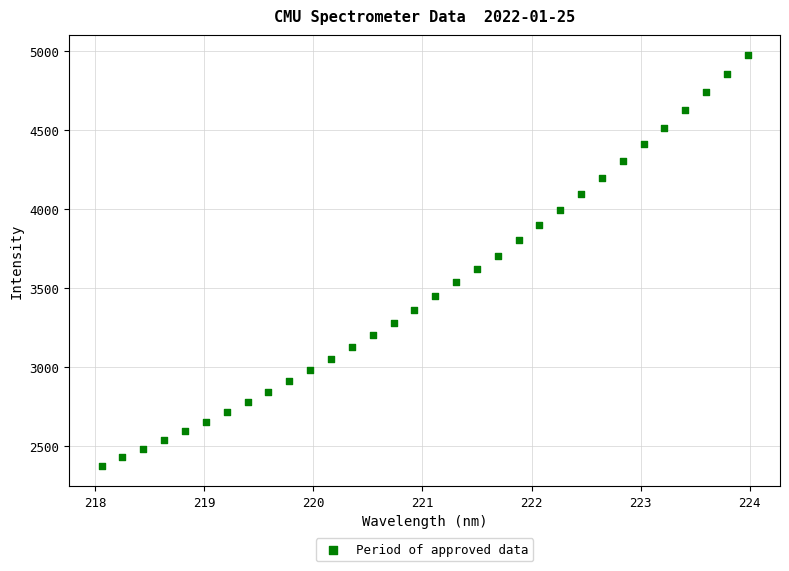

What is the range of Y values (max minus min)?

2594.4